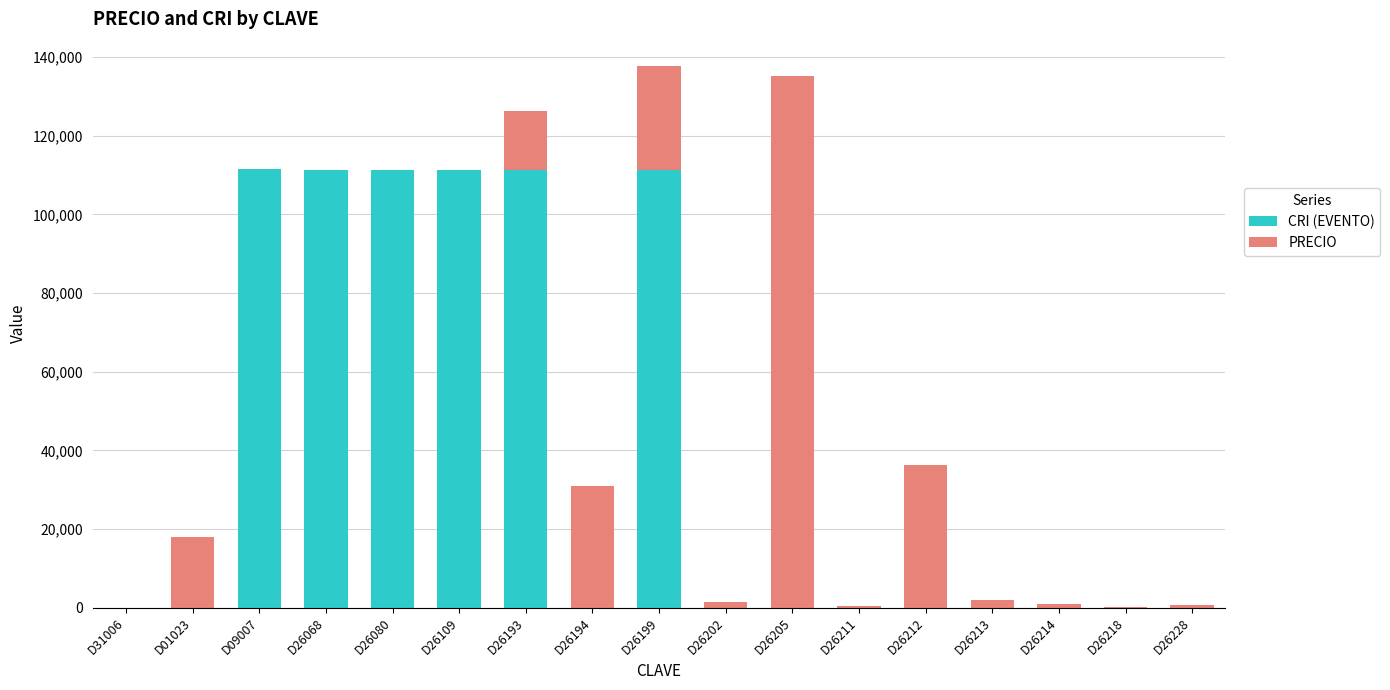

What is the highest value of the CRI (EVENTO) series?

111503.0